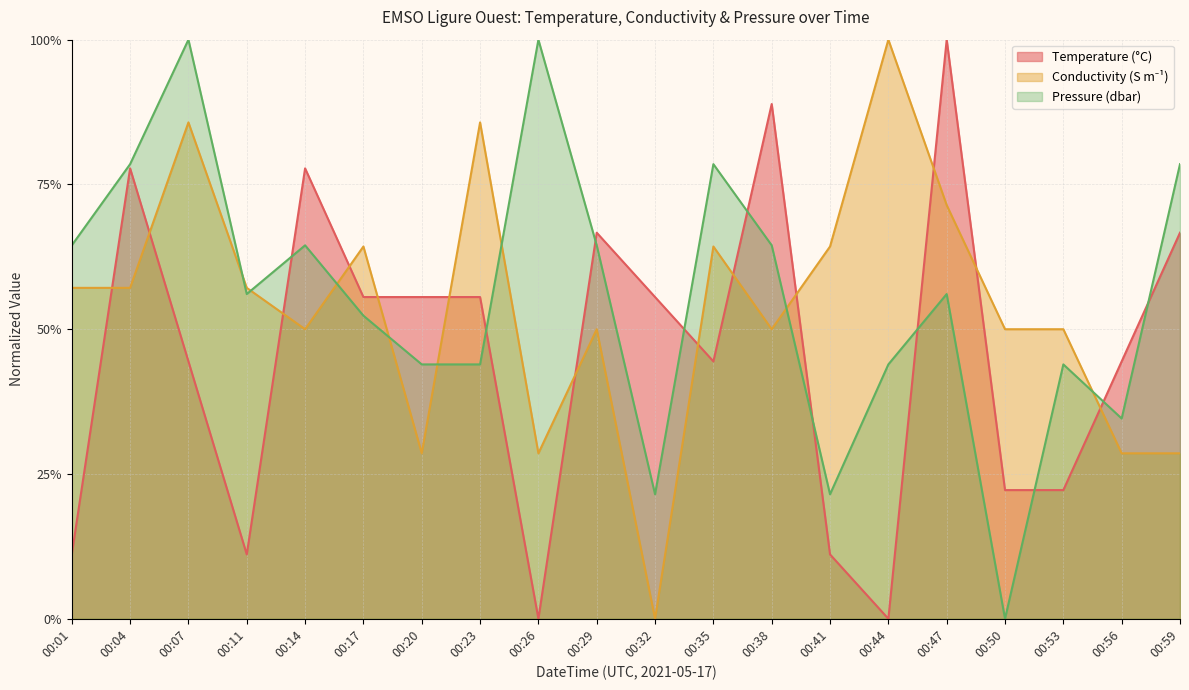

Rank the series by their average value, from highest to lowest.

Pressure, Conductivity, Temperature